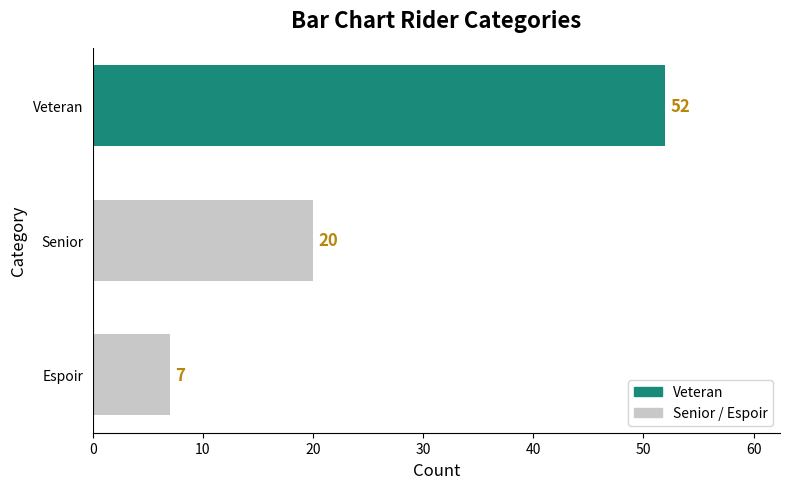

What is the change in value from Senior to Espoir?

-13